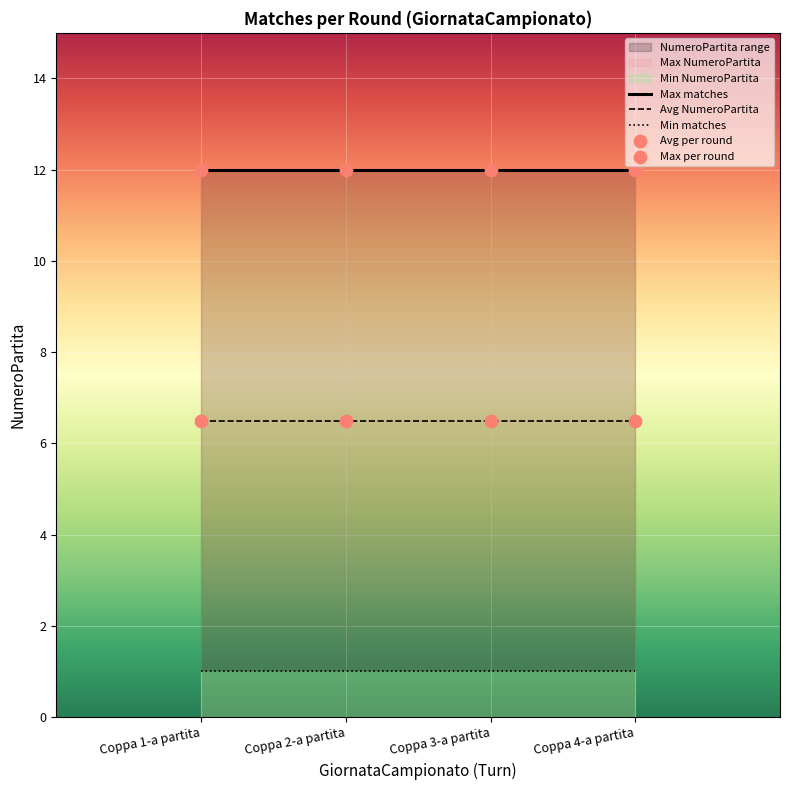

Which series has the widest spread of Y values?

Max matches